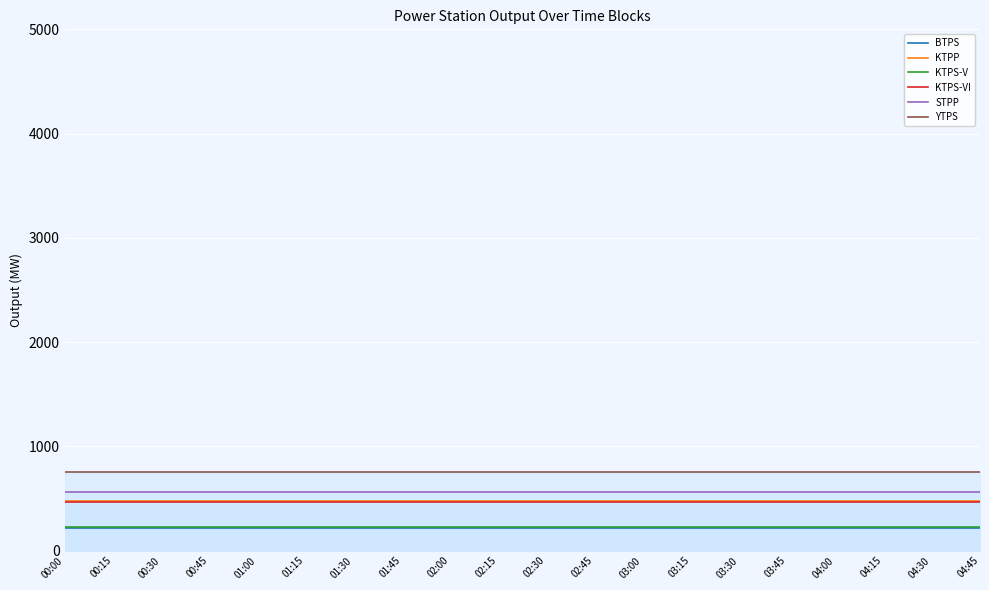

What is the label of the 7th point from the right?

03:15